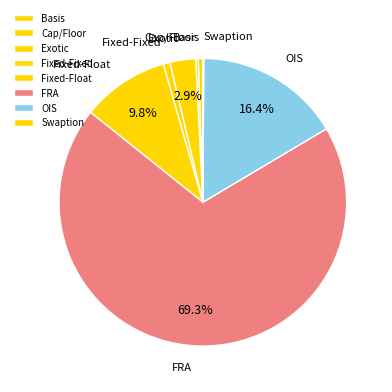

Does any single category account for the majority?

Yes